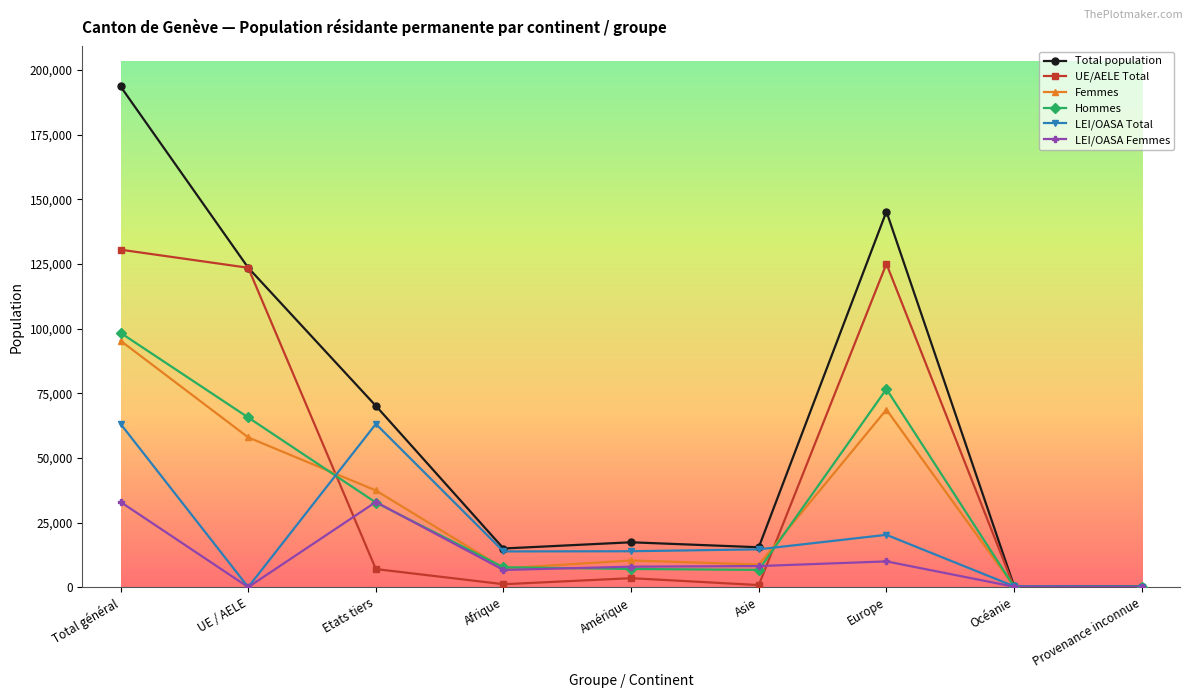

How many data points does each series have?

9